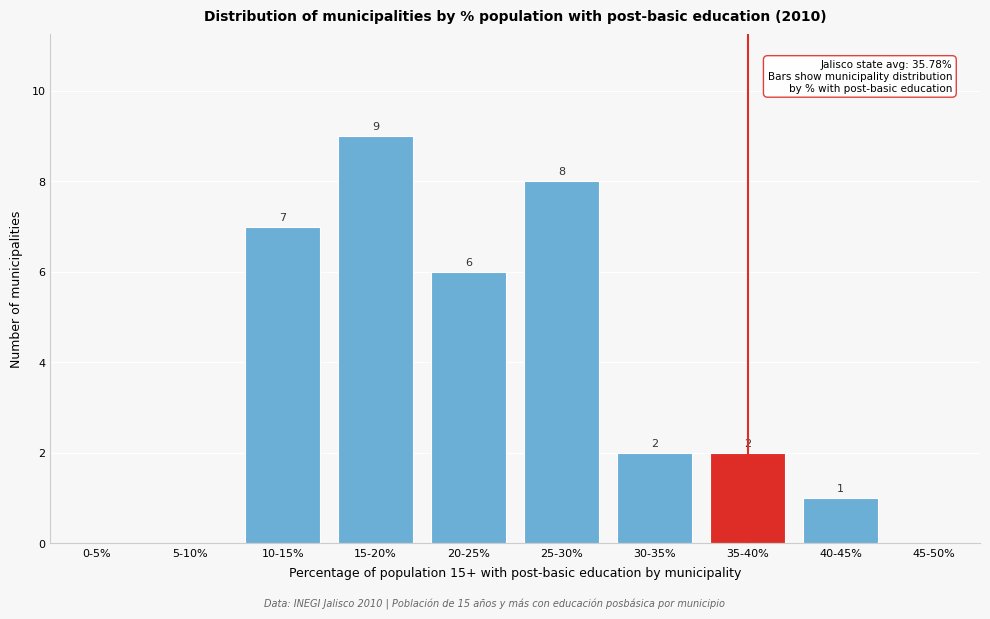

Reading left to right, extract all data points from this chart.

0-5%=0	5-10%=0	10-15%=7	15-20%=9	20-25%=6	25-30%=8	30-35%=2	35-40%=2	40-45%=1	45-50%=0